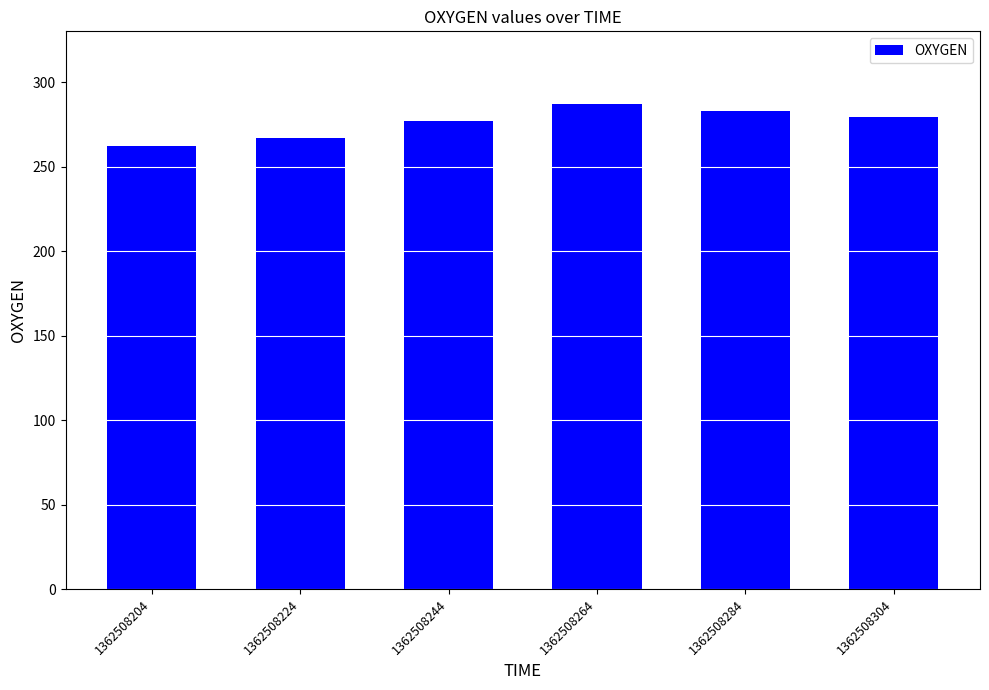

What is the maximum value shown in the chart?

287.2